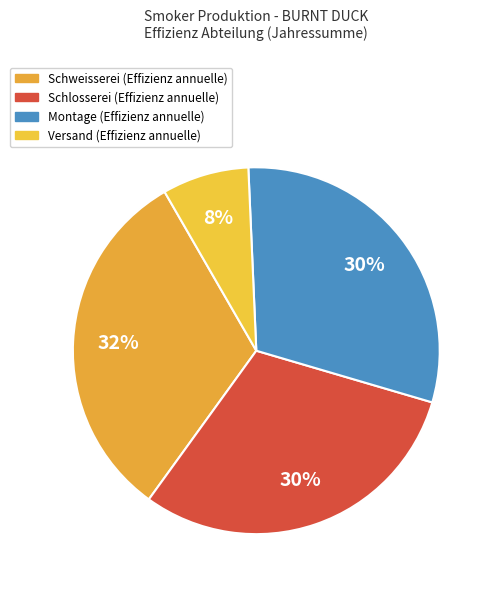

To the nearest percent, what percentage of the pie is Schlosserei?

30%